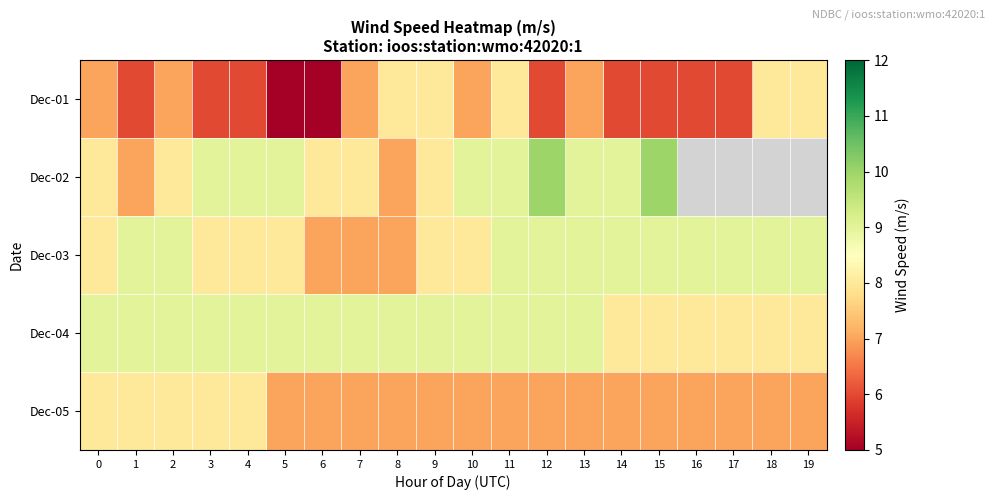

What is the difference between the highest and lowest values at 15?

4.0